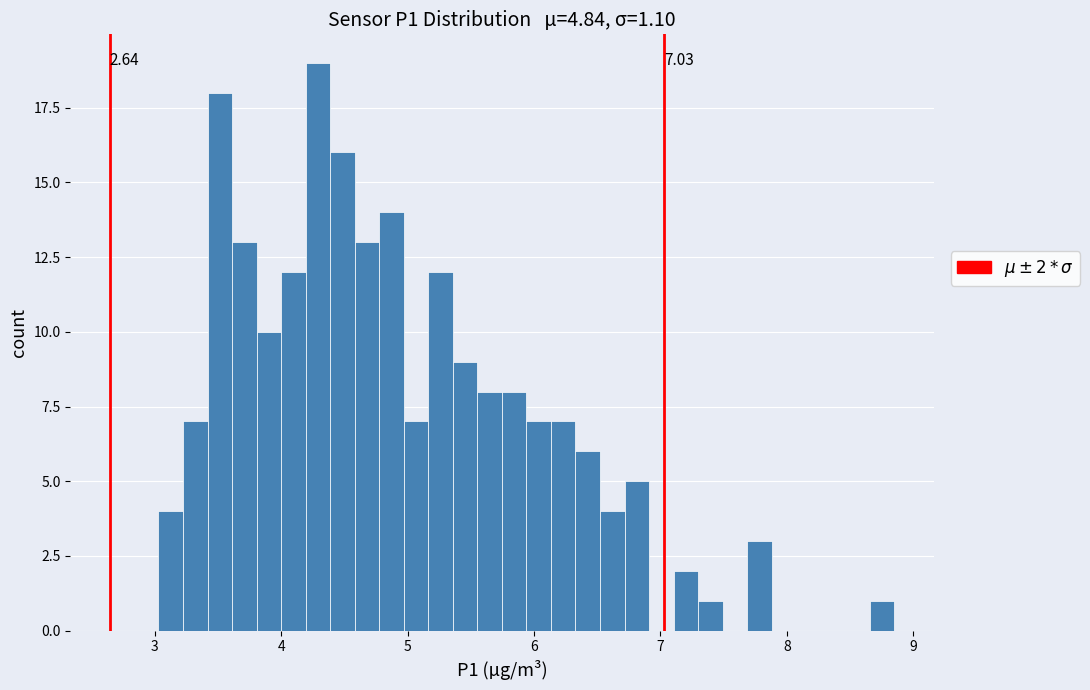

Around what value on the x-axis is the tallest bar? Give the approximate position of its centre, as read against the axis.

4.3